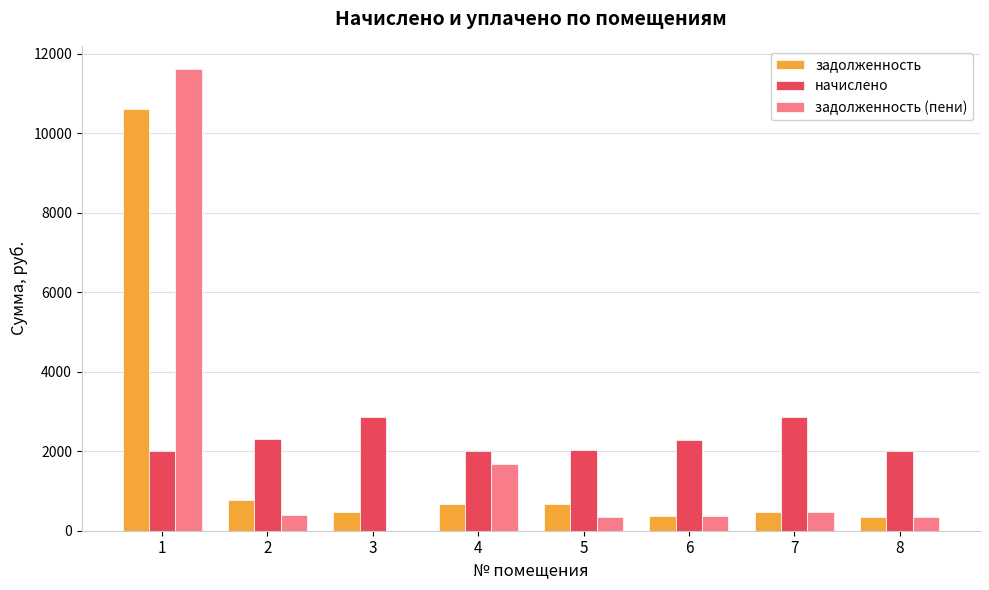

What is the approximate value of задолженность (пени) at 4?

1677.5